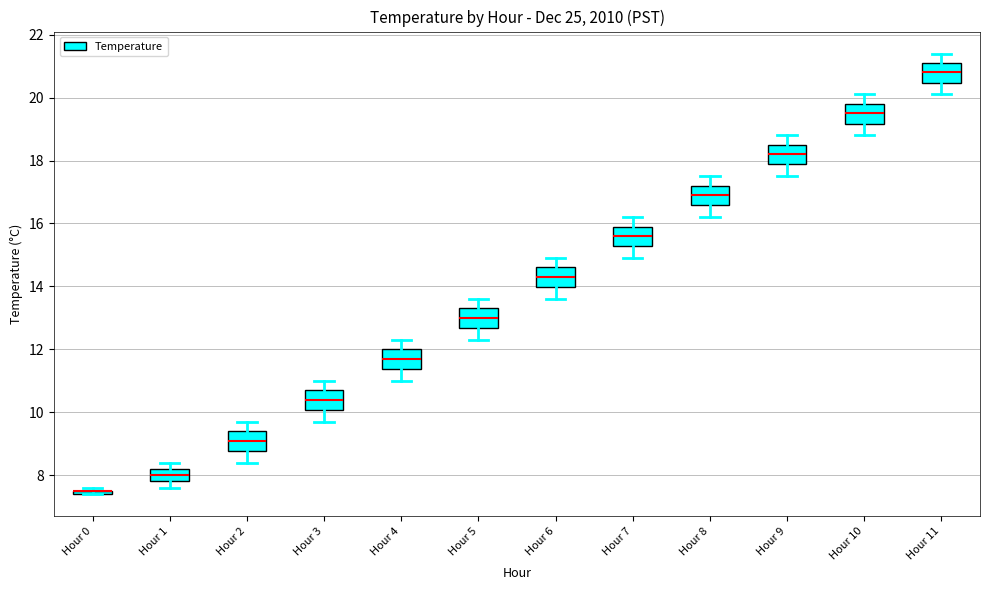

Where does the upper whisker of the box for Hour 4 end on the y-axis? The values are not printed on the chart, so give them approximately, as read against the axis.

12.4